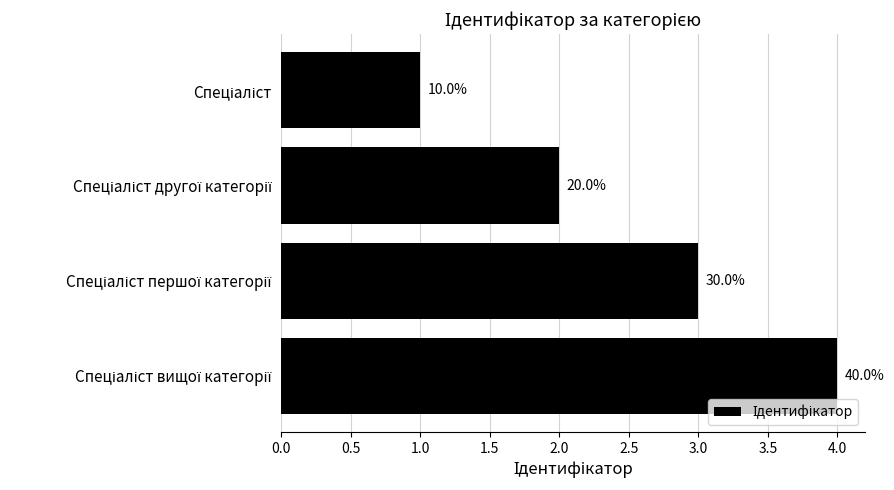

What is the average value?

2